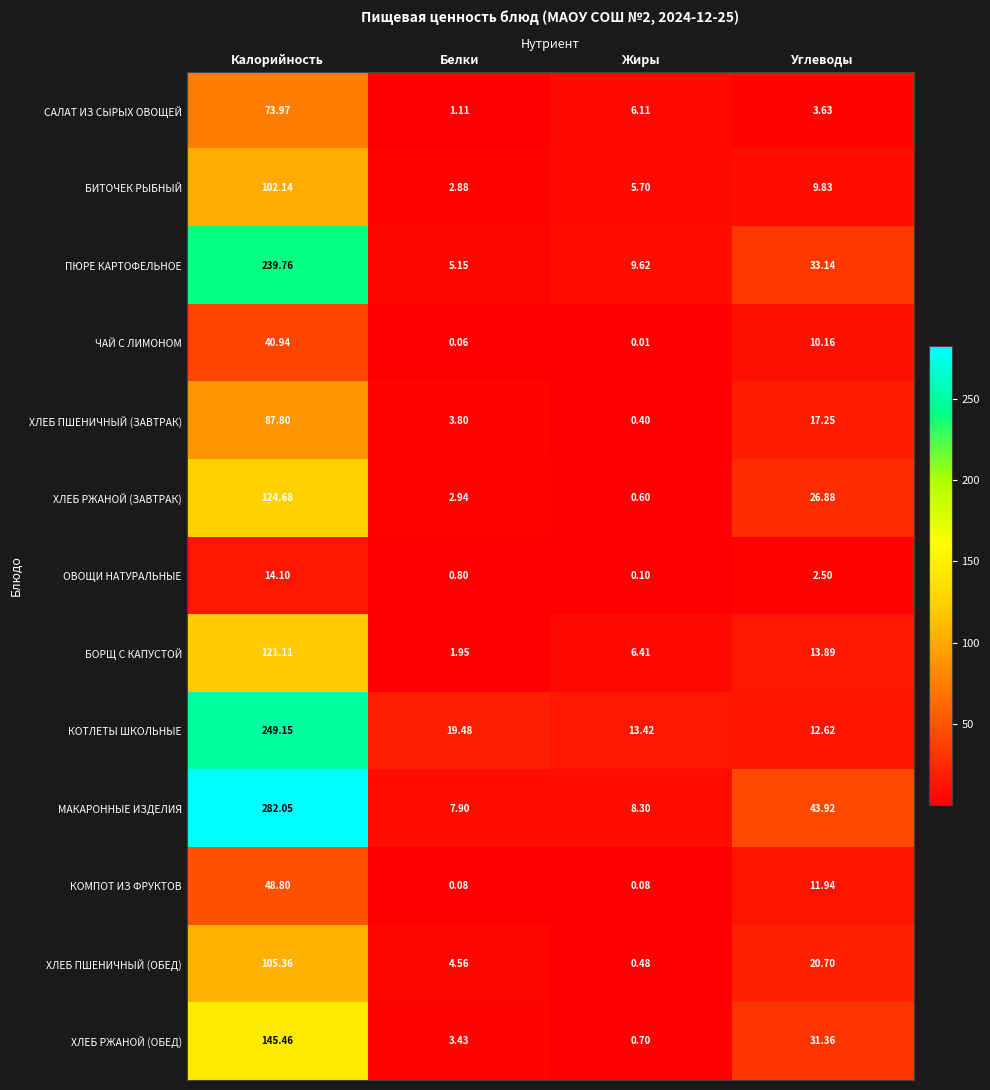

Which category has the highest value across all series?

Калорийность